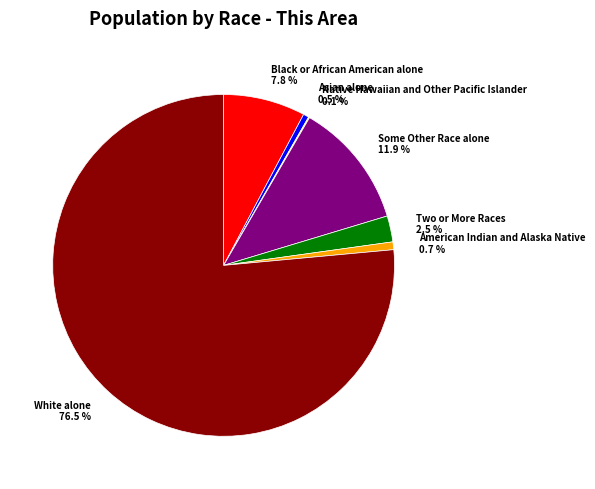

Between Two or More Races 2.5 % and Some Other Race alone 11.9 %, which is larger?

Some Other Race alone 11.9 %